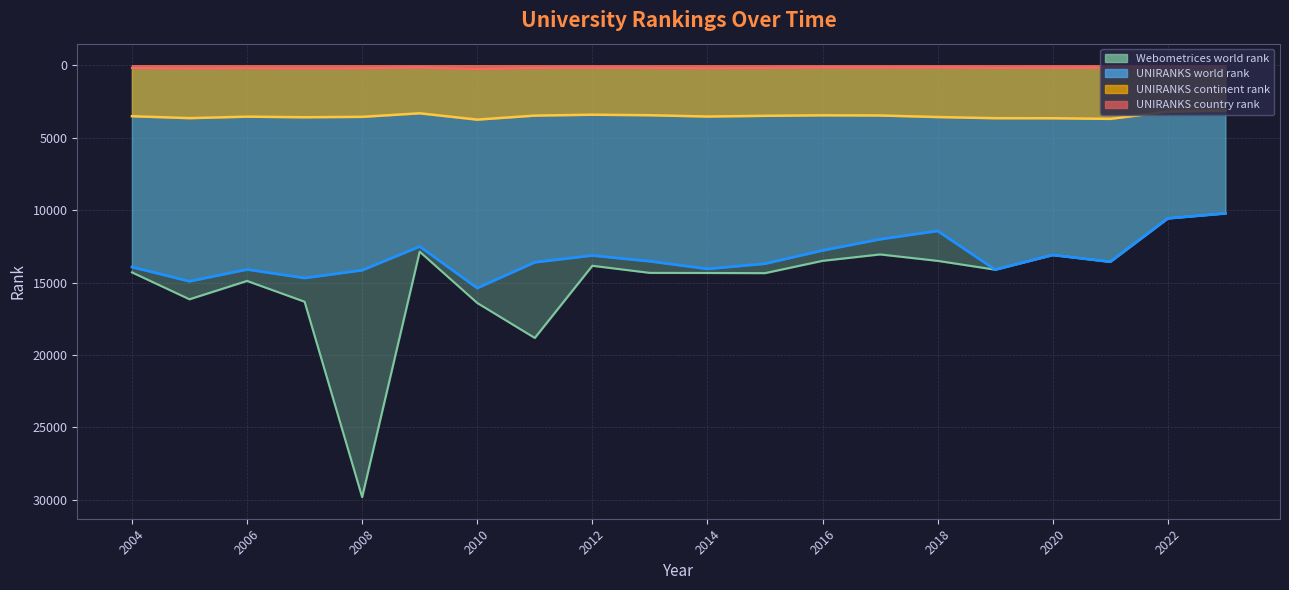

True or false: Webometrices_world_rank and UNIRANKS_country_rank cross at least once.

False